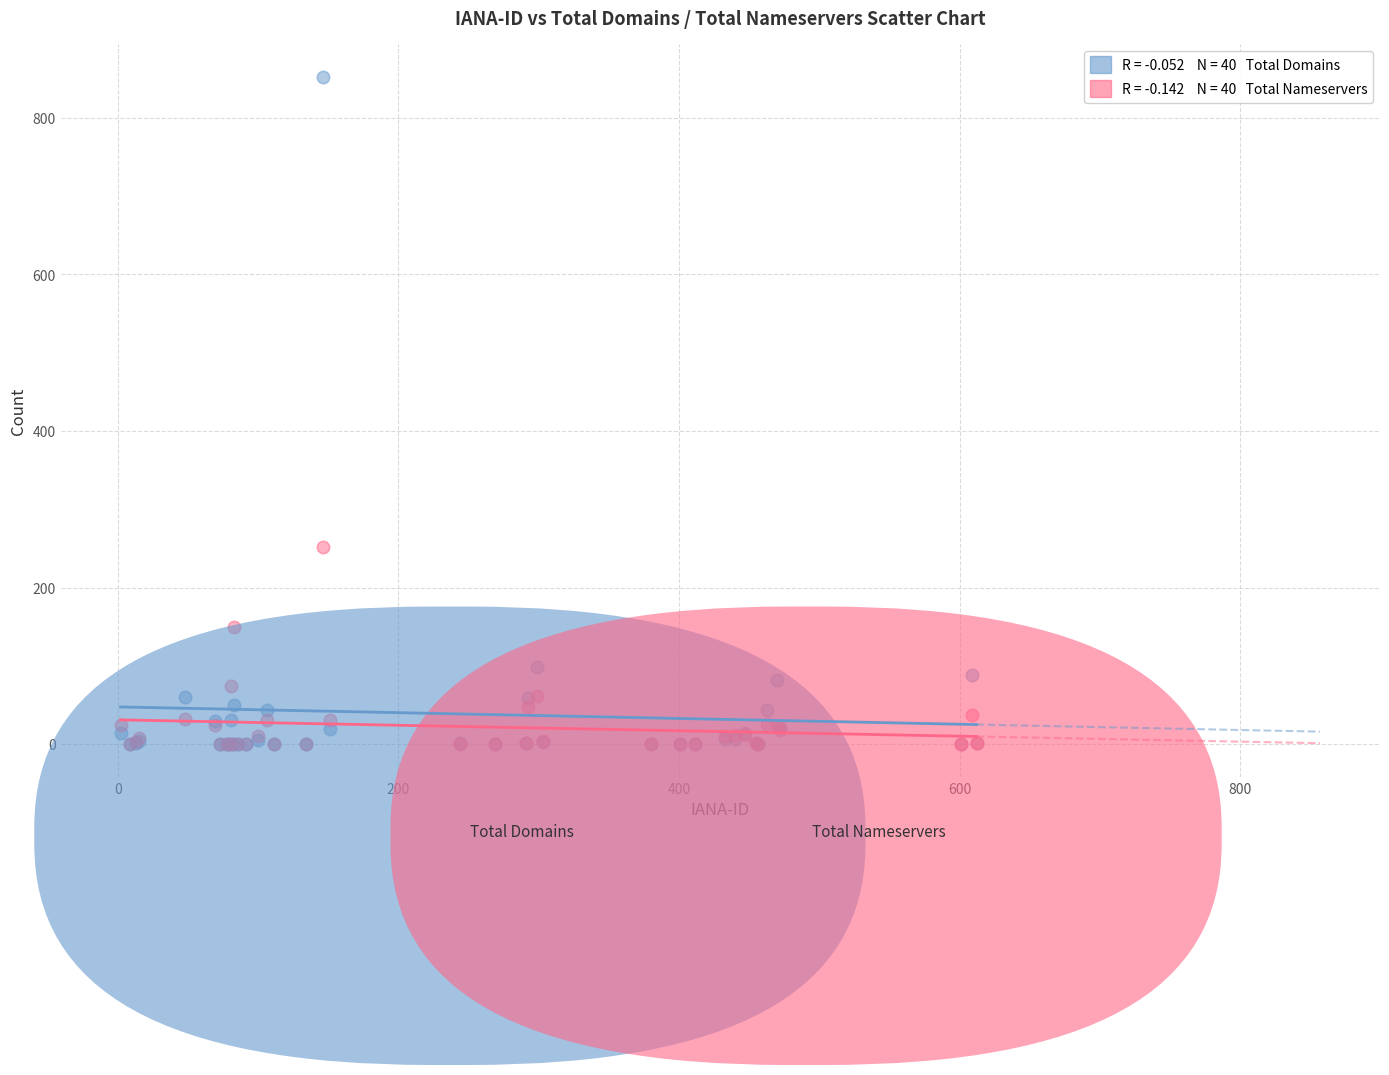

Across all series, what Y value is closest to 426?

252